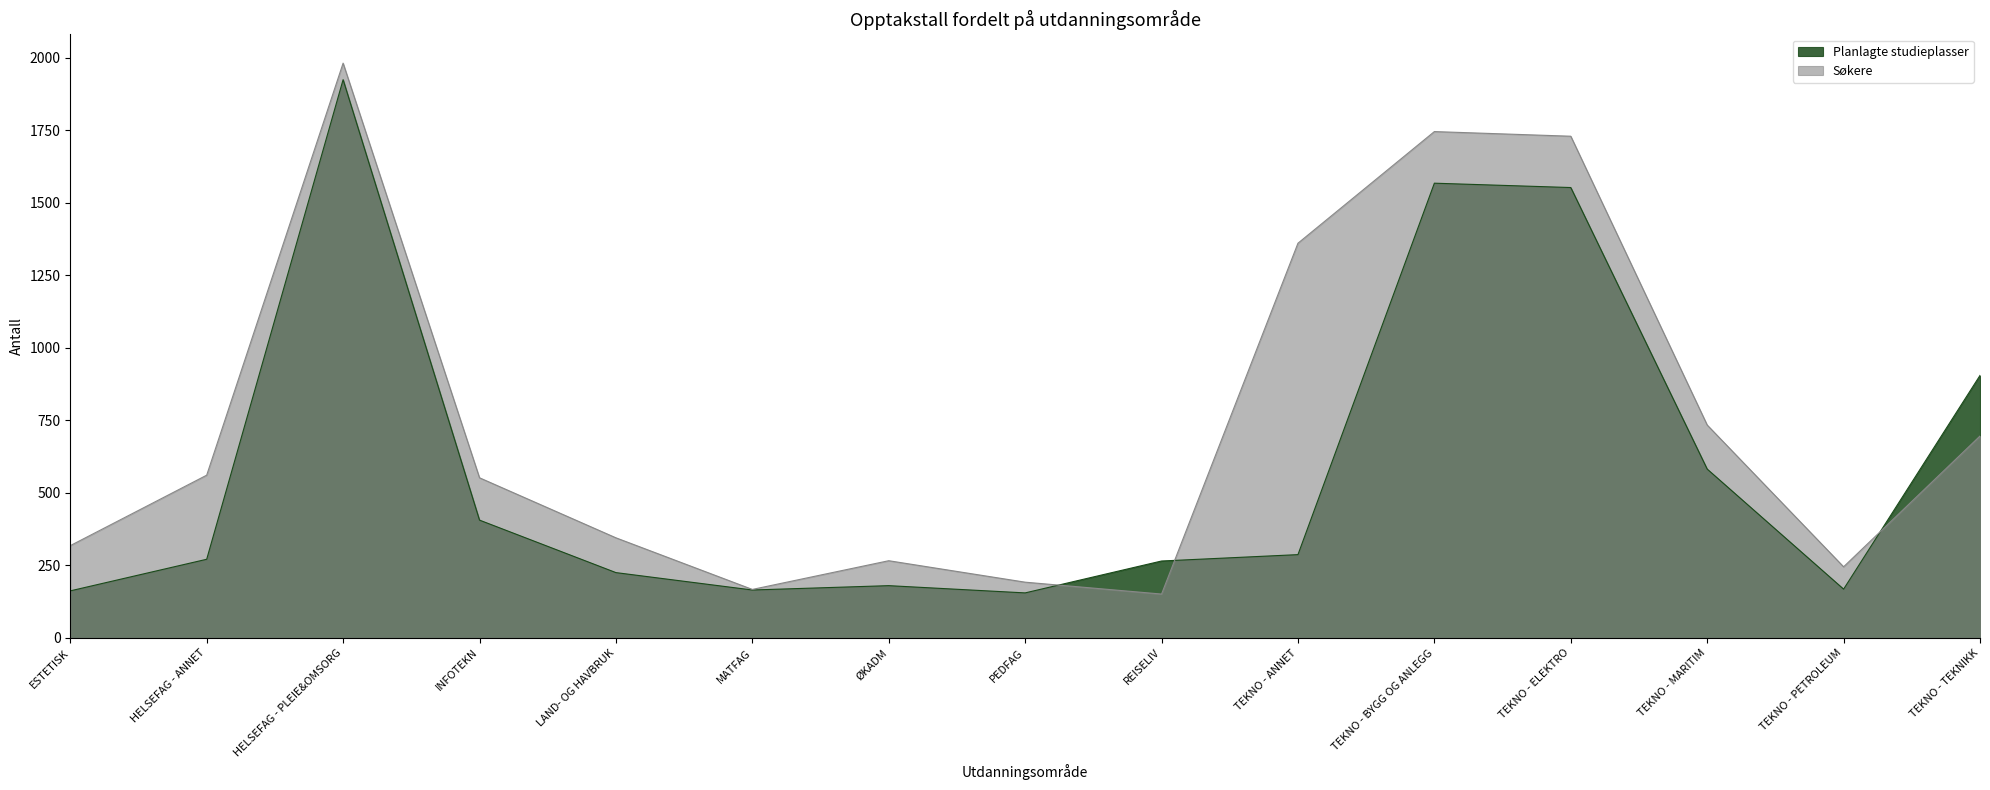

Is it true that Planlagte studieplasser equals 271 at HELSEFAG - ANNET?

True